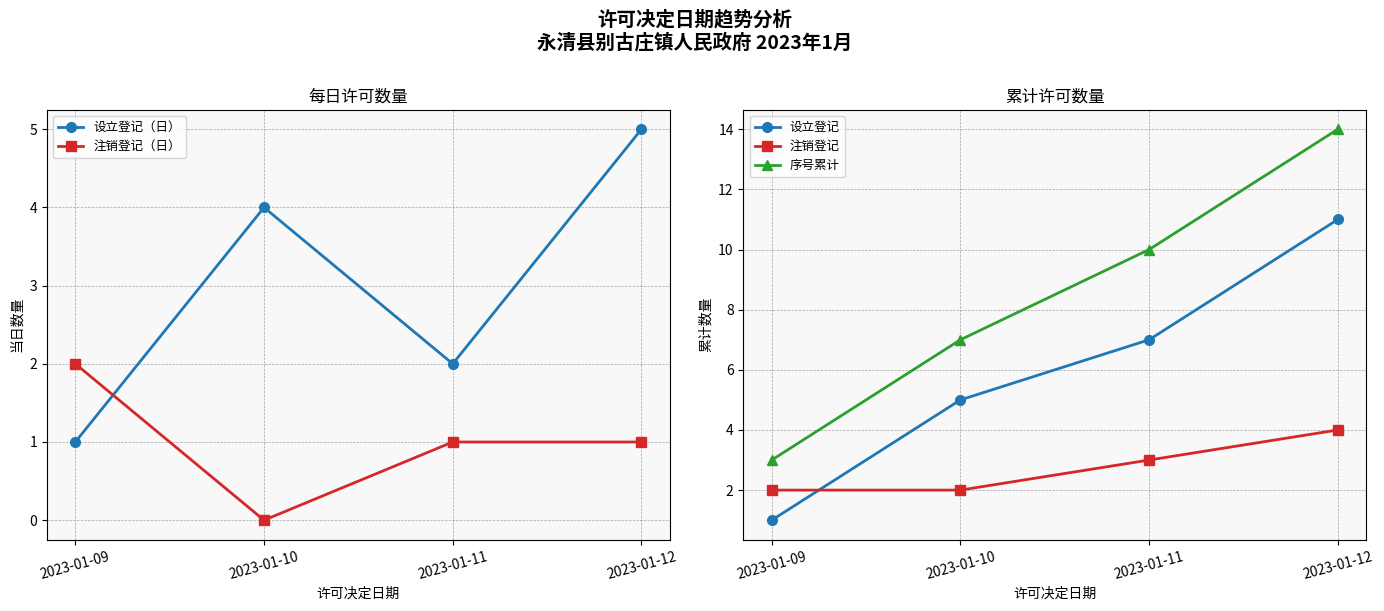

The value of 注销登记 at 2023-01-12 is 3. True or false?

False